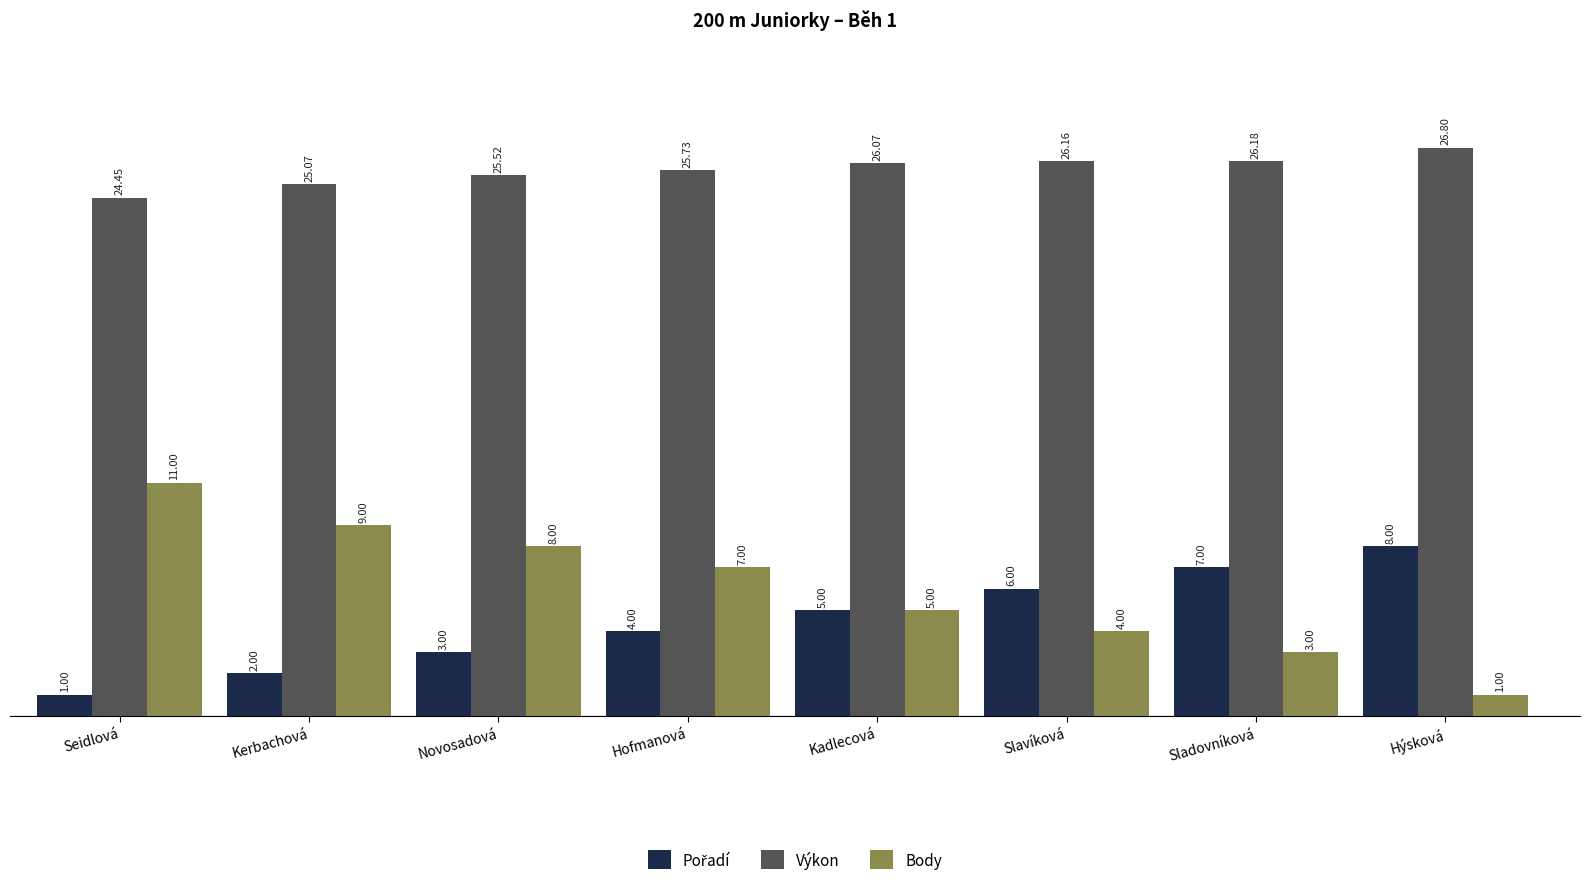

What is the smallest value displayed?

1.0